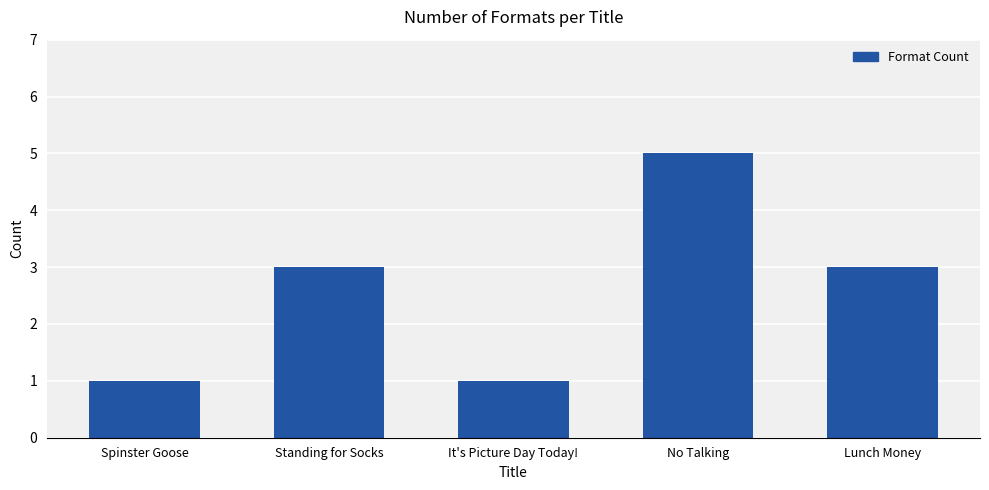

Is it true that the value at No Talking is 8?

False